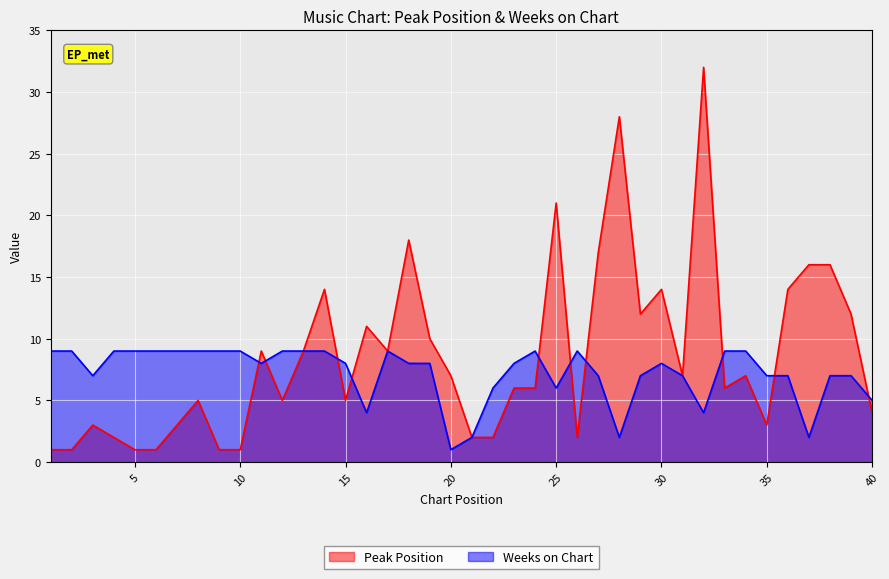

How many data points in Peak Position are above 7?

17